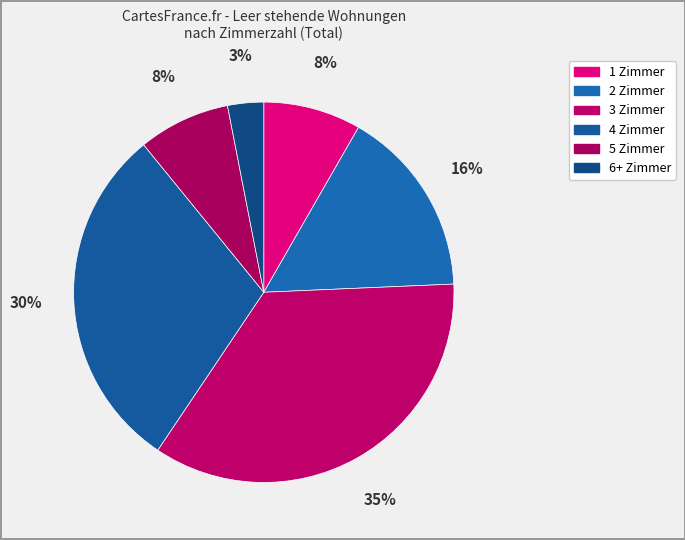

How many slices are in this pie chart?

6